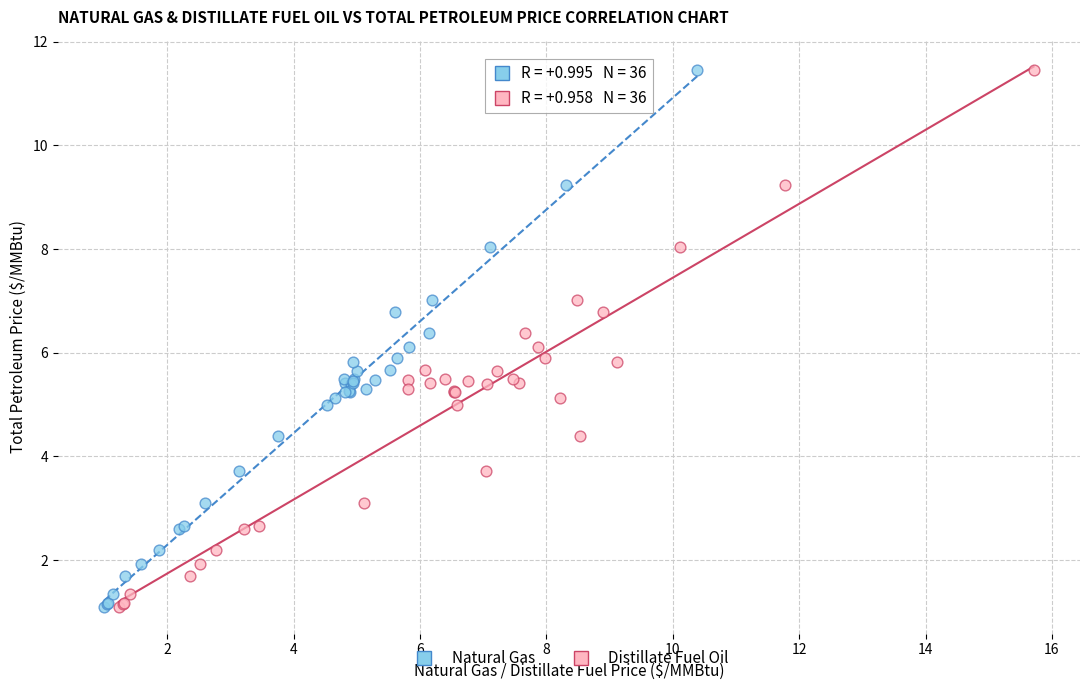

What are all the series names shown in the legend?

Natural Gas, Distillate Fuel Oil